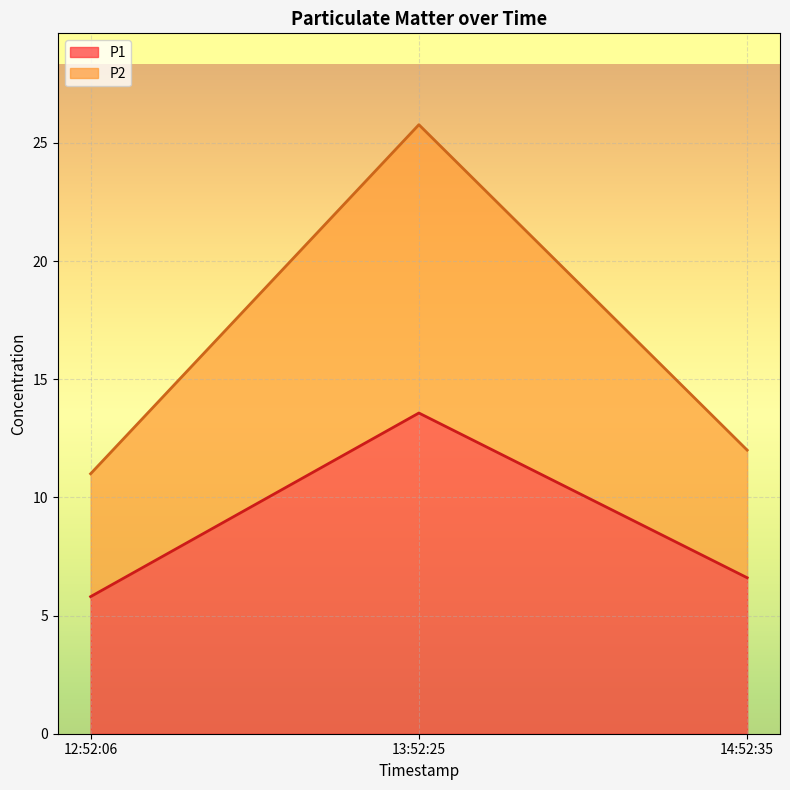

What is the minimum value for P2?

11.0